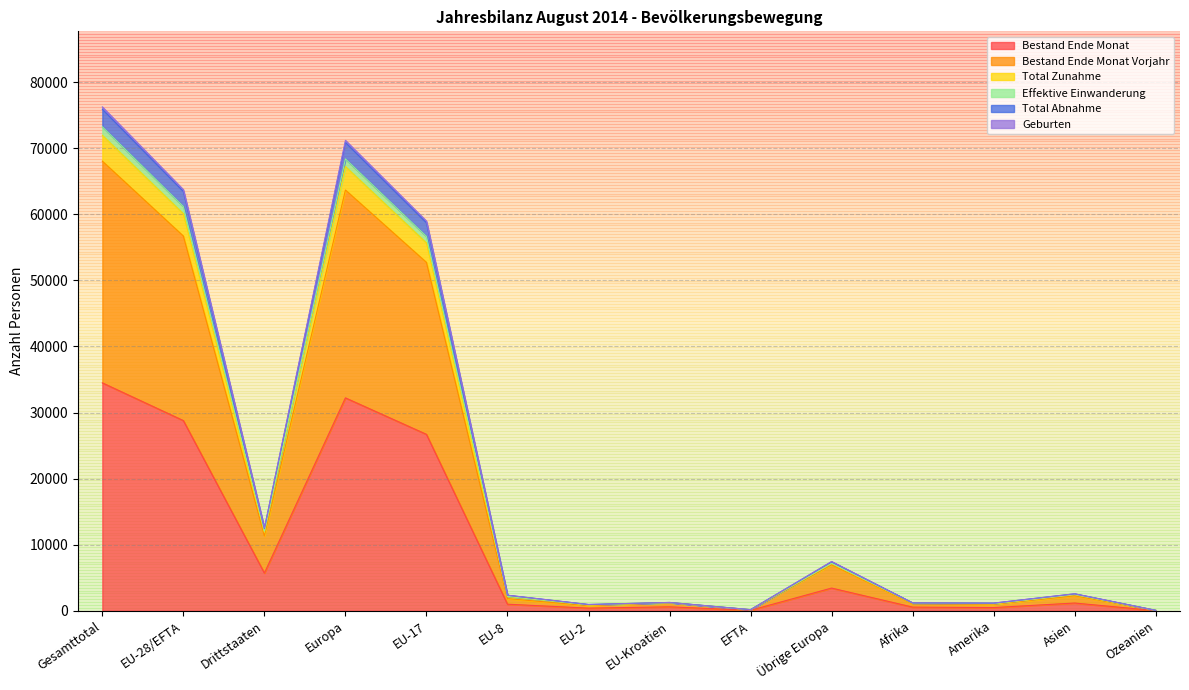

What is the highest value of the Bestand Ende Monat series?

34493